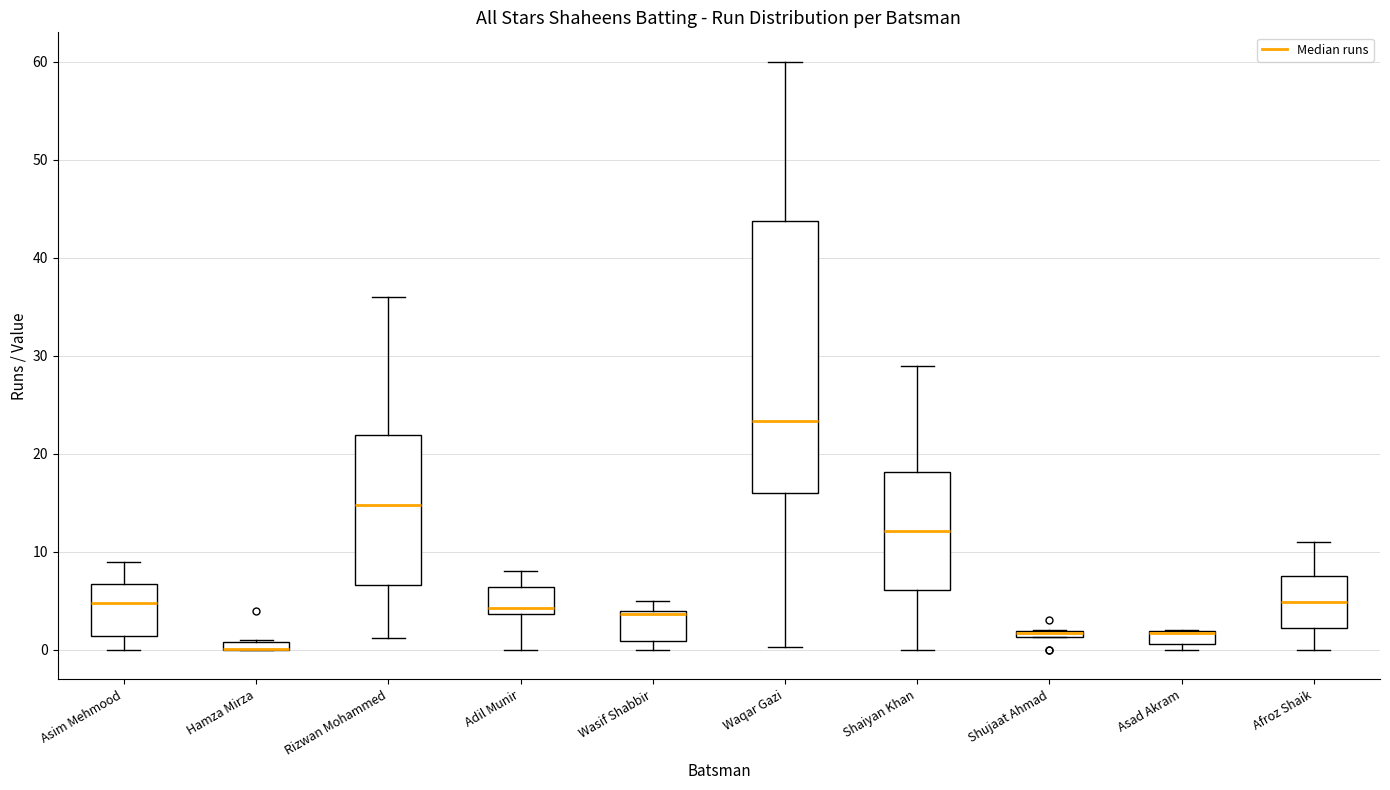

Where is the upper edge of the box for Hamza Mirza on the y-axis? The values are not printed on the chart, so give them approximately, as read against the axis.

1